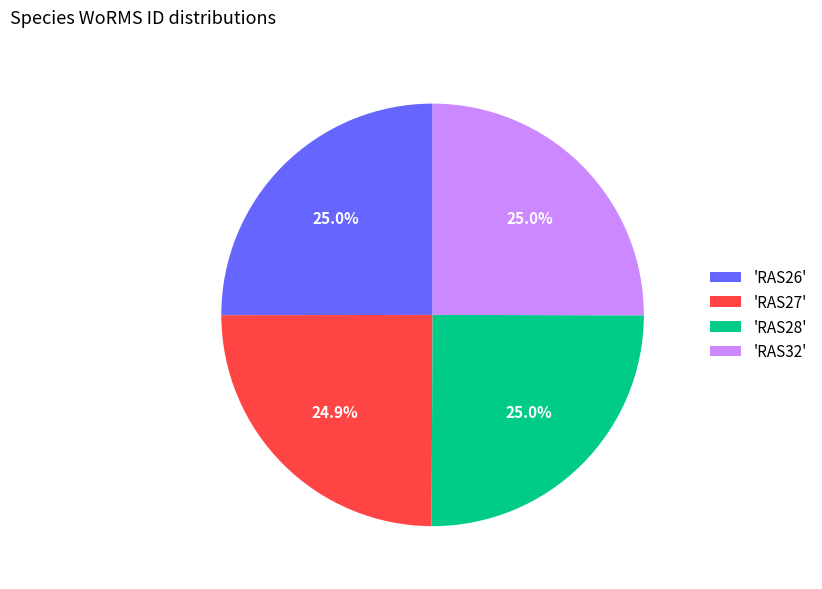

How much of the chart is everything except 'RAS28'?

75.0%